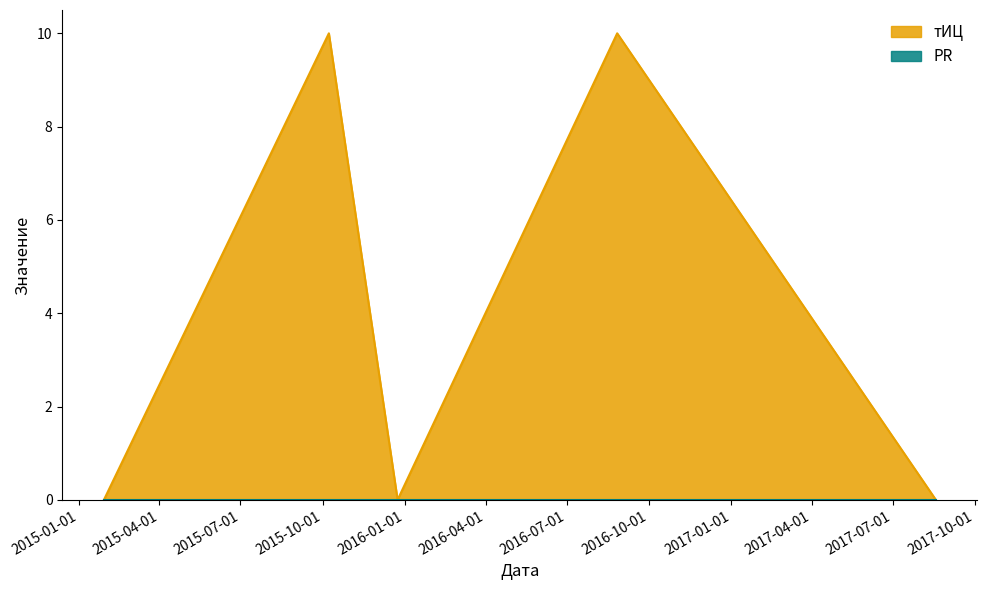

List the labels in order of value, largest first.

2015-10-08, 2016-08-26, 2015-01-29, 2015-12-24, 2017-08-18